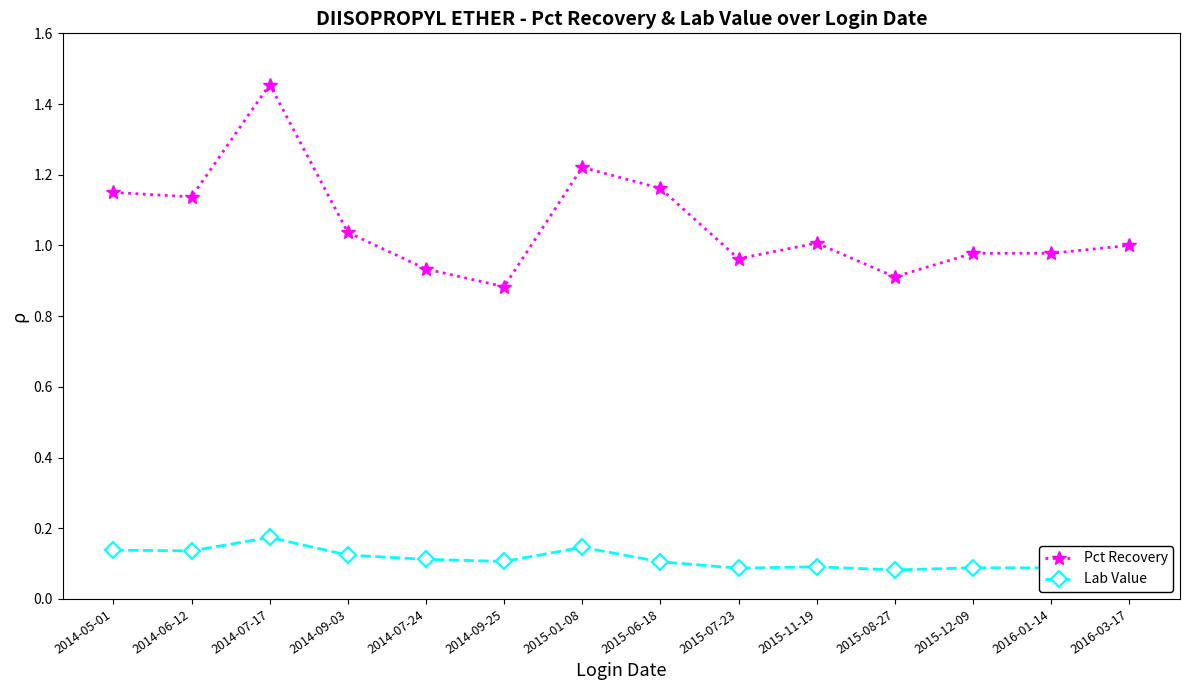

What are all the series names shown in the legend?

Pct Recovery, Lab Value